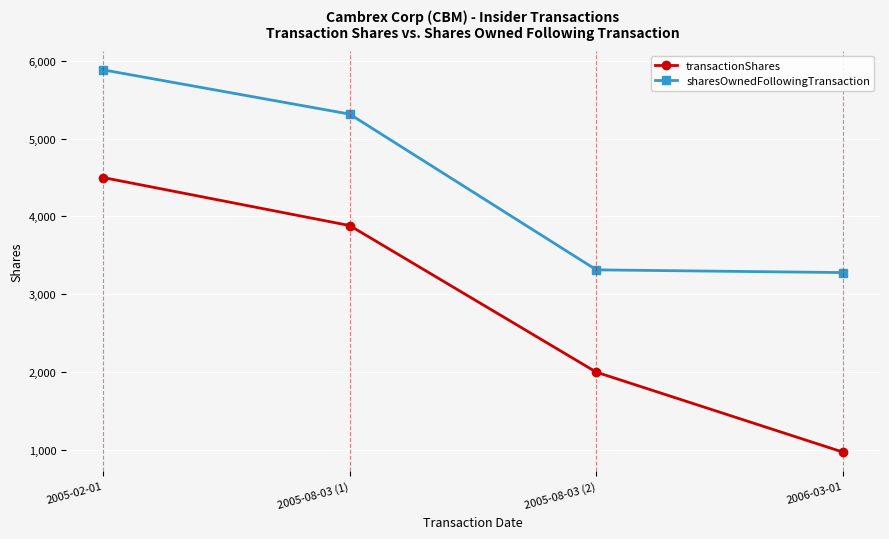

What is the approximate value of transactionShares at 2005-02-01?

4500